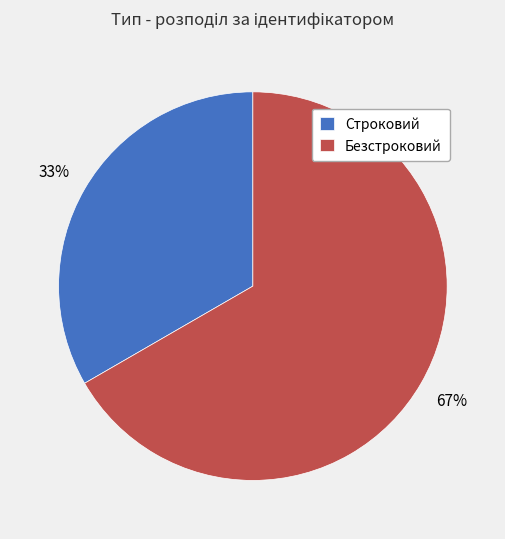

Do Безстроковий and Строковий together represent more than half of the pie?

Yes